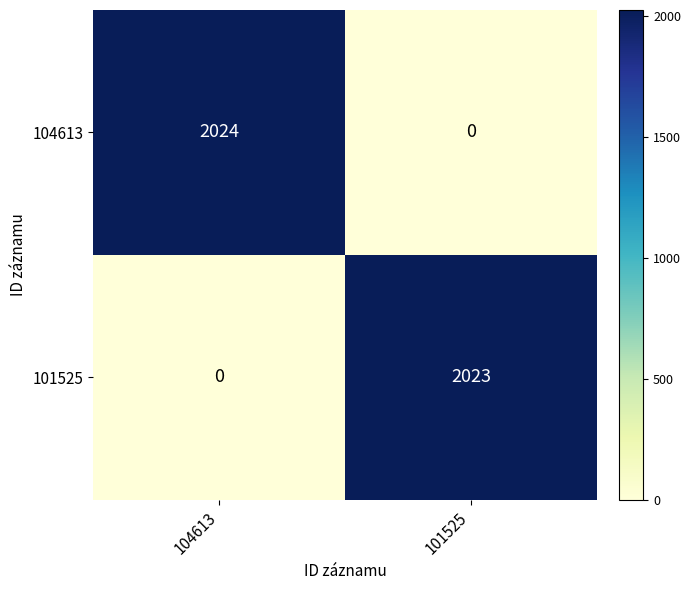

What is the average value of the 104613 series?

1012